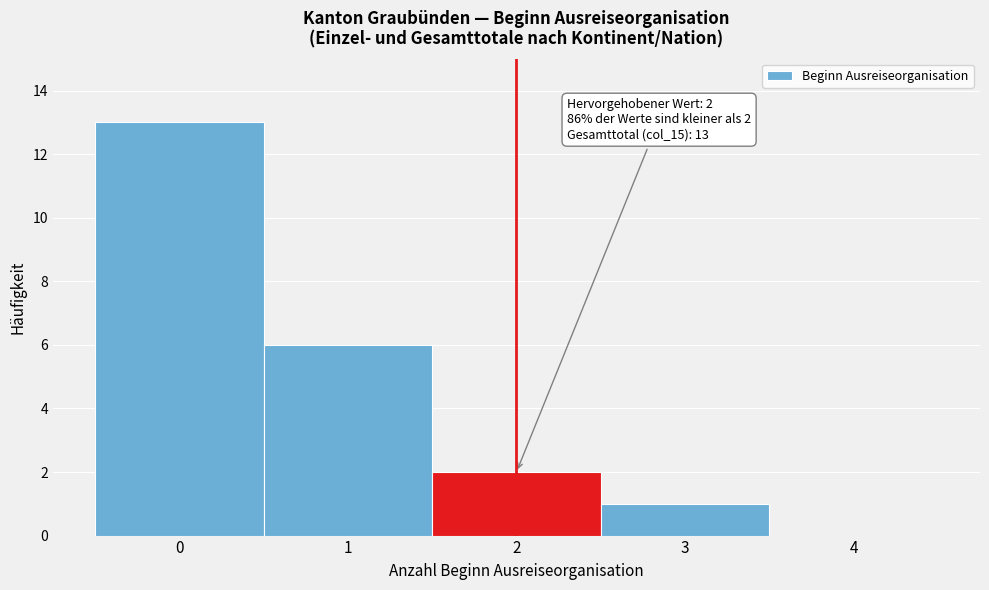

Over which range of the x-axis is the bar tallest?

-0.5 to 0.5